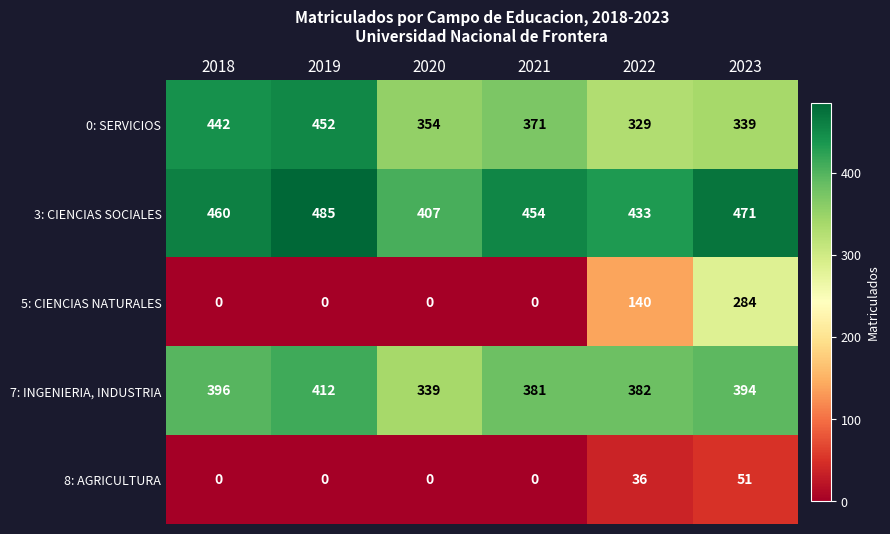

Between 2020 and 2022, which series saw the biggest shift?

5: CIENCIAS NATURALES